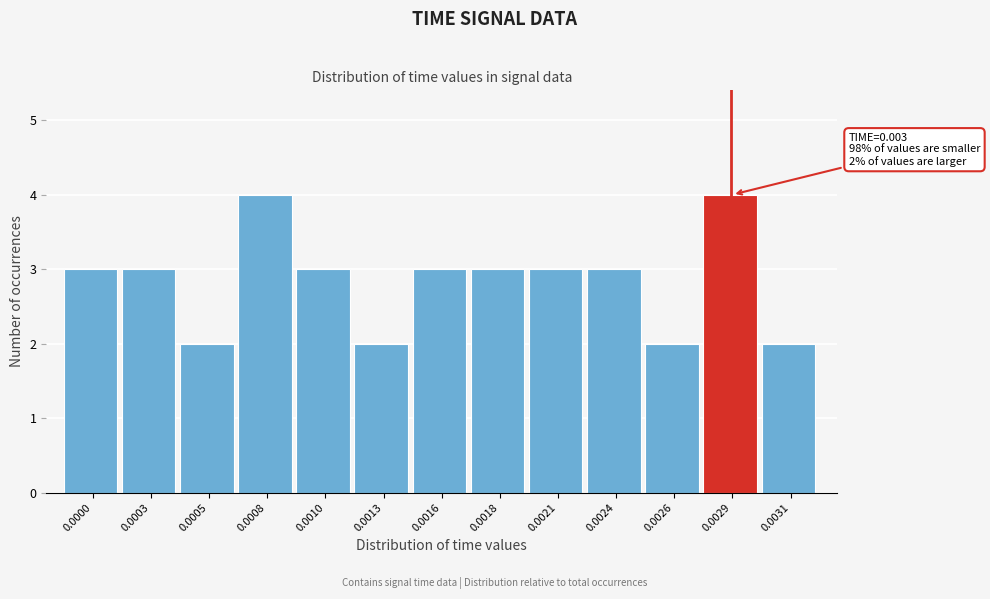

Reading left to right, what are all the values shown in this chart?

3	3	2	4	3	2	3	3	3	3	2	4	2